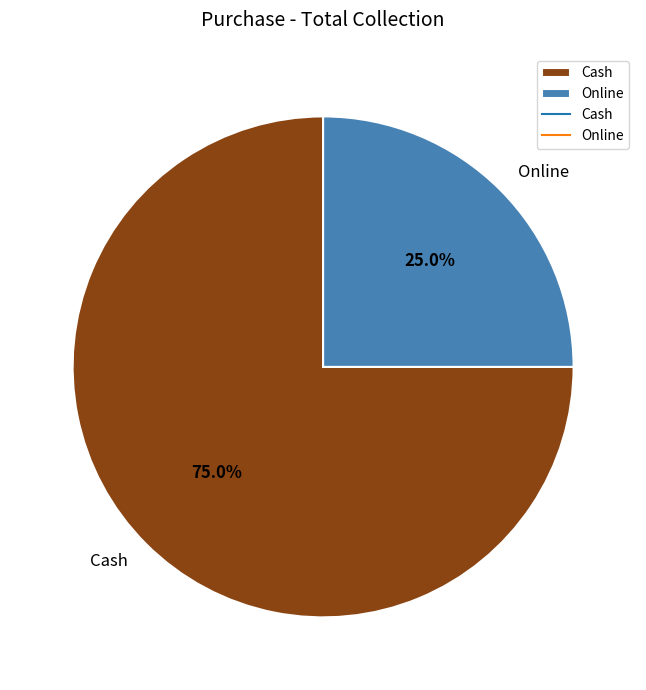

True or false: Cash accounts for 83% of the total.

False